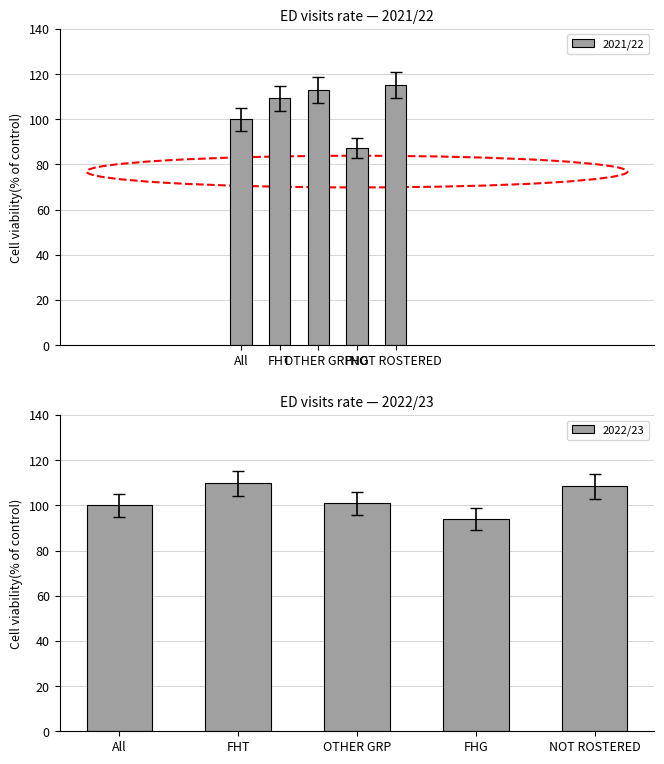

What is the average value of the 2021/22 series?

104.9